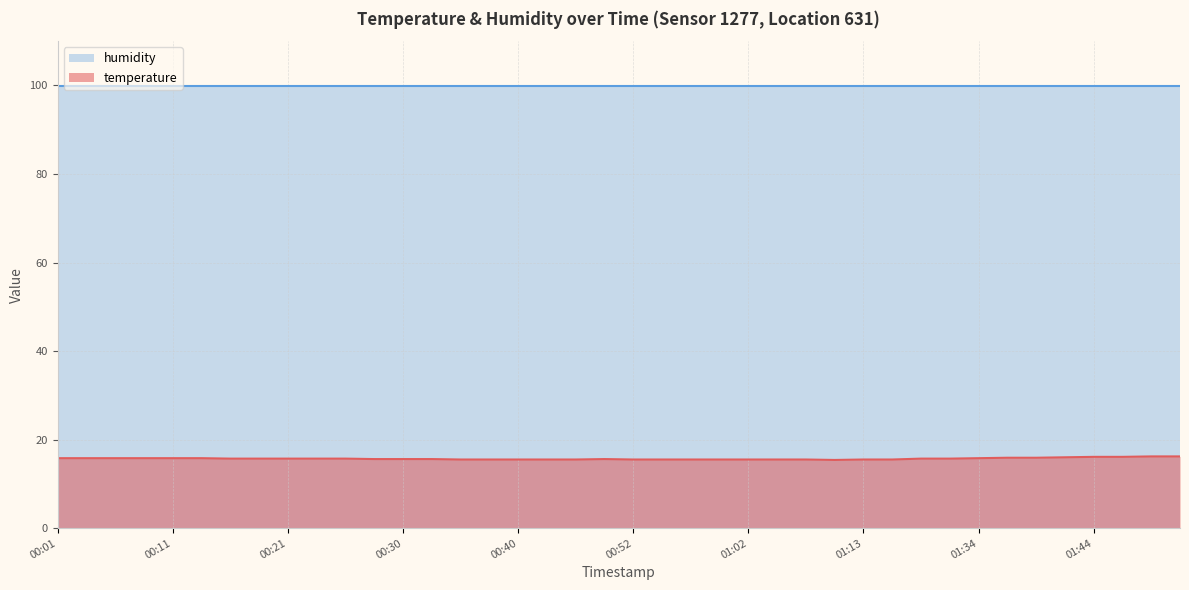

The value of humidity at 00:01 is 55.0. True or false?

False